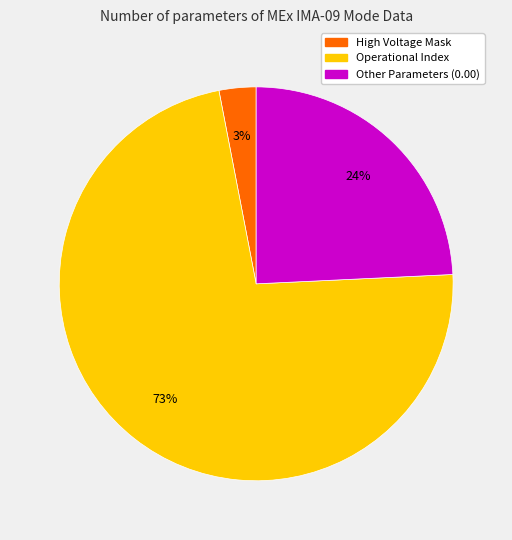

How many slices are in this pie chart?

3